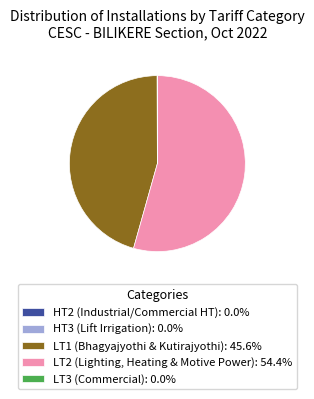

Is there a majority slice in this chart?

Yes